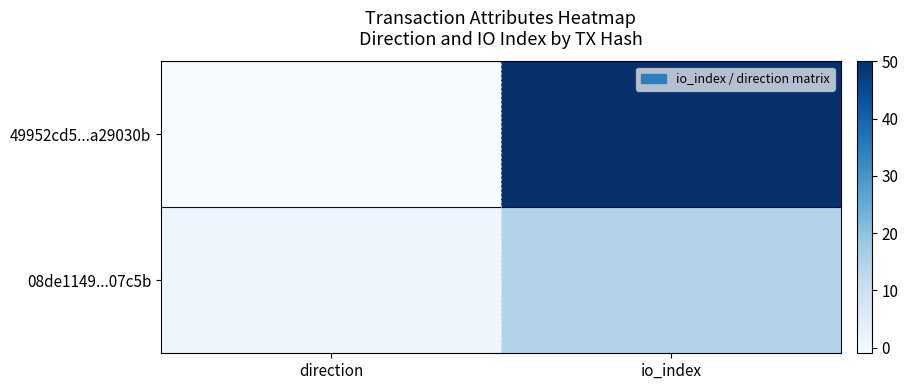

At how many categories does at least one series exceed 49?

1